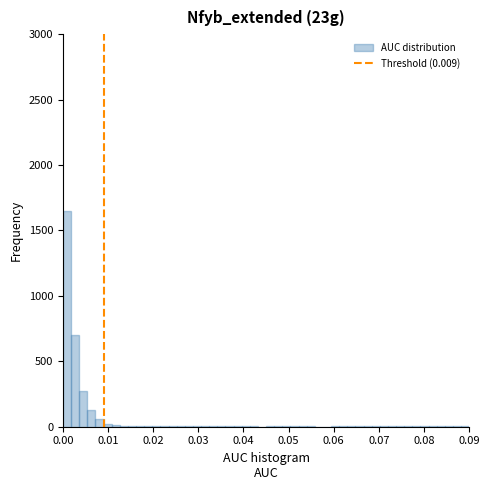

Around what value on the x-axis is the tallest bar? Give the approximate position of its centre, as read against the axis.

0.001